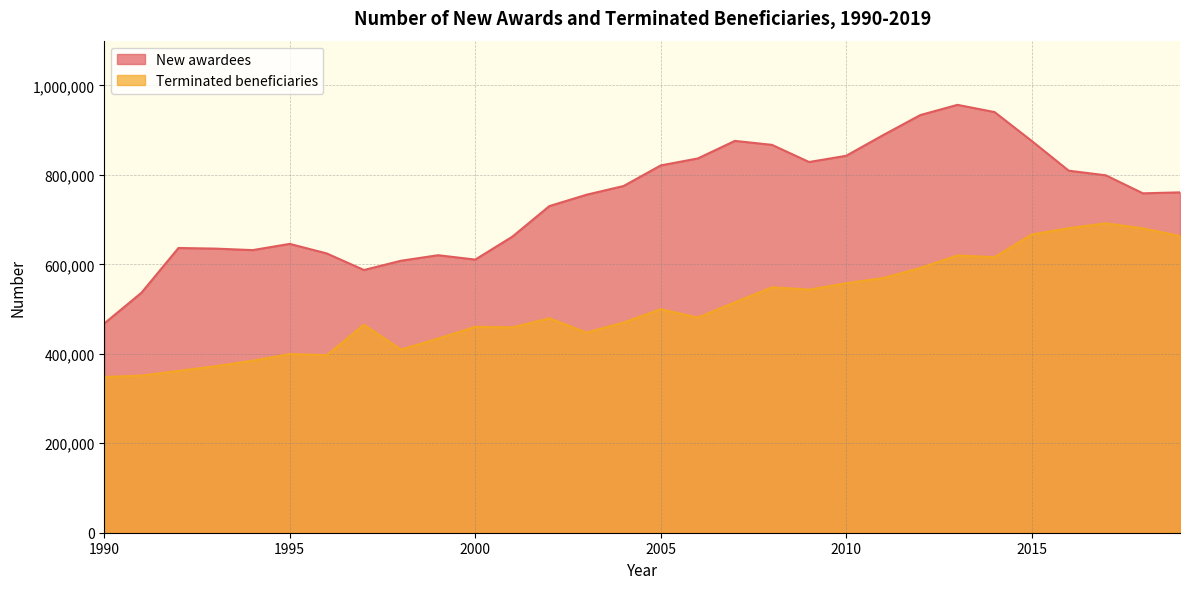

Count the number of categories in the chart.

30